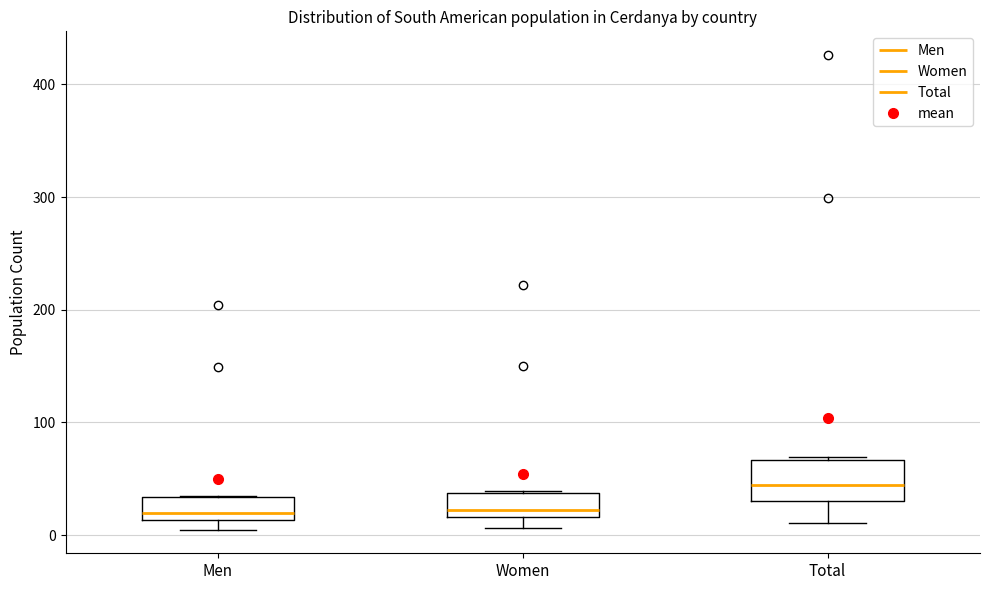

Where is the upper edge of the box for Men on the y-axis? The values are not printed on the chart, so give them approximately, as read against the axis.

30